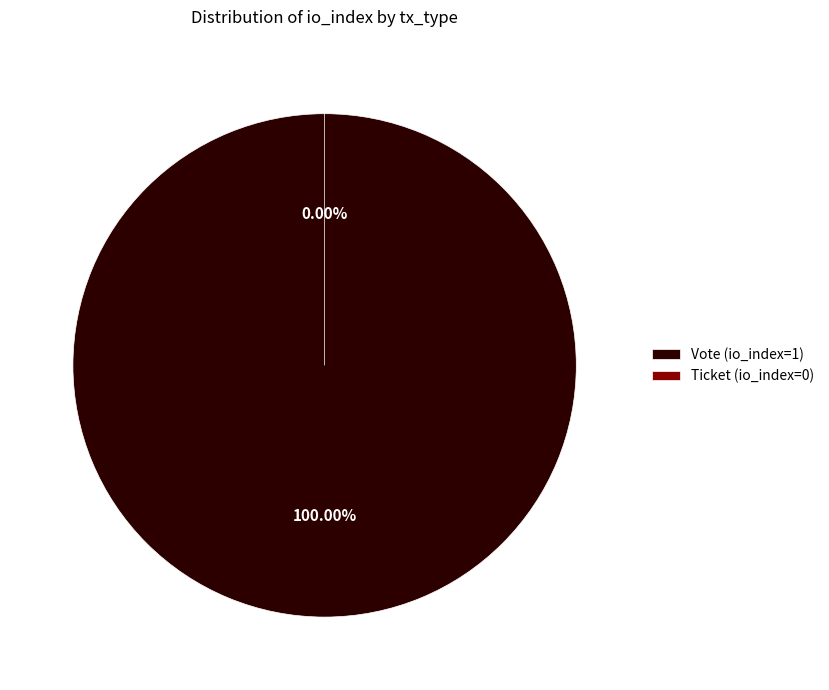

To the nearest percent, what is the difference between the largest and smallest slice percentages?

100%